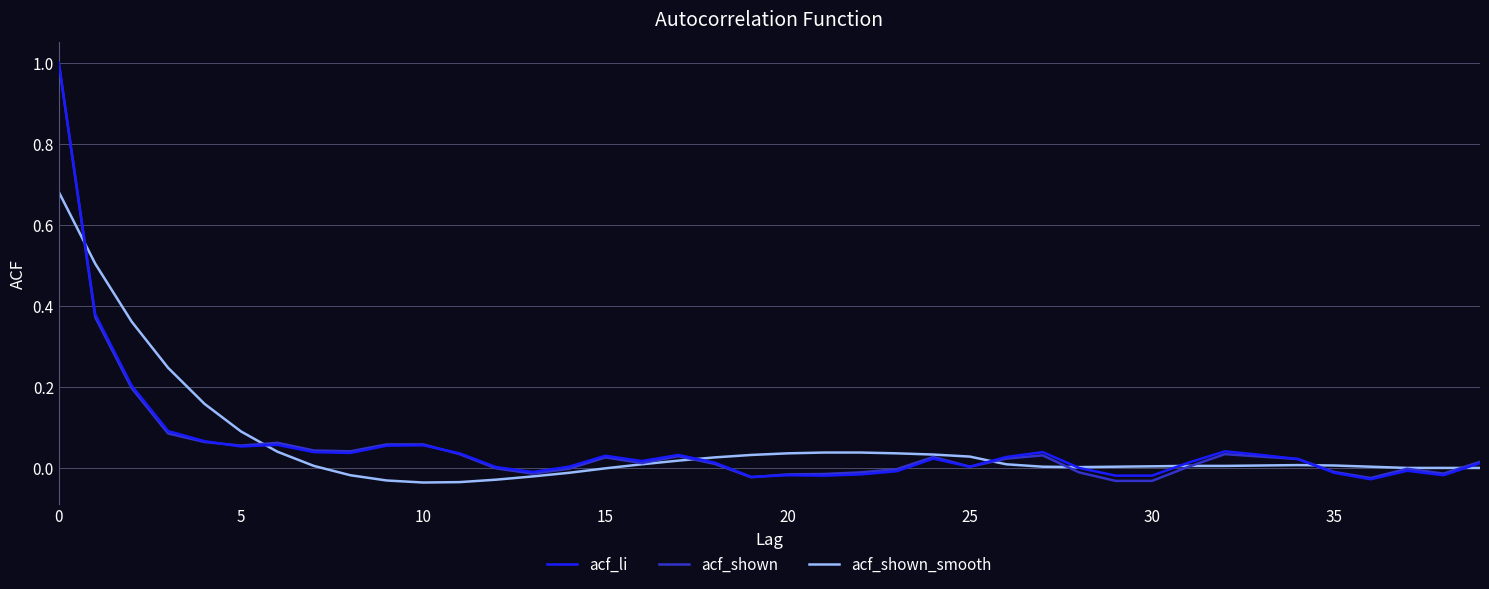

What is the maximum value shown in the chart?

1.0